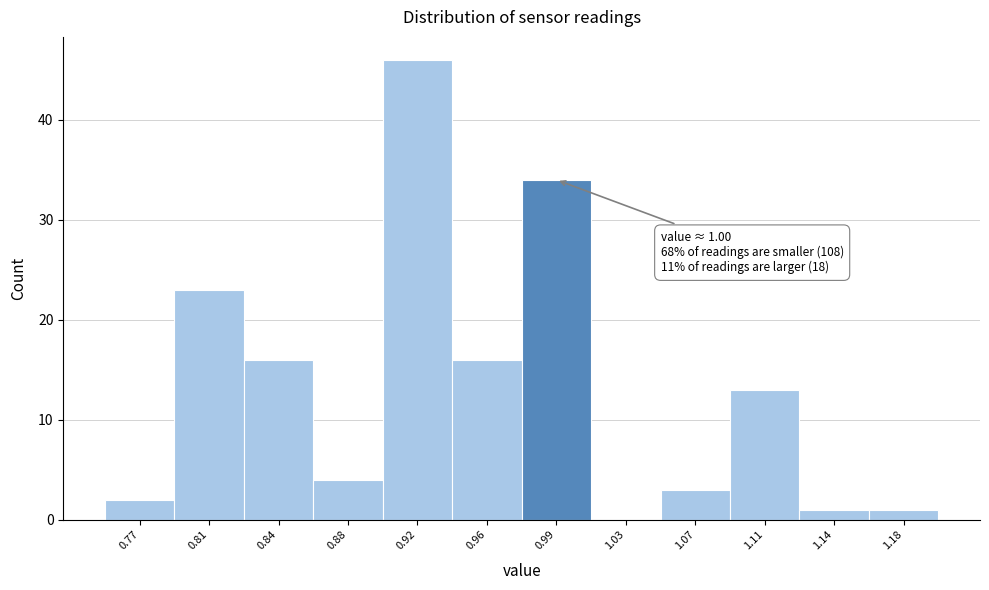

Over which range of the x-axis is the bar tallest?

0.900 to 0.940